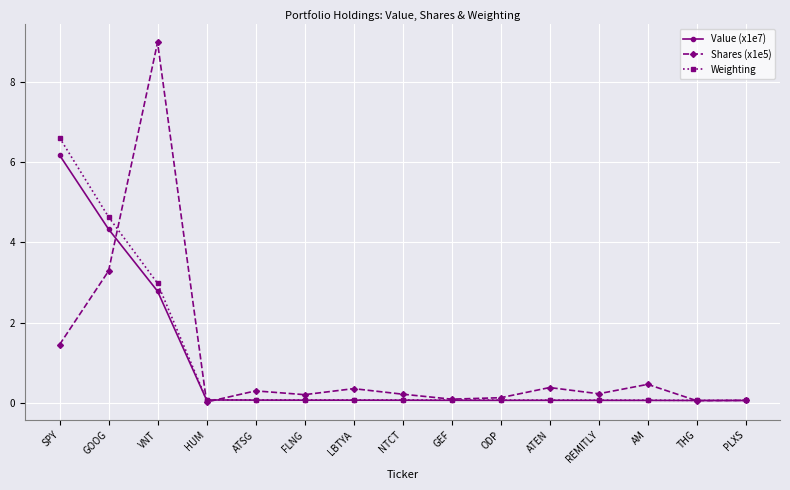

How many lines are shown in the chart?

3